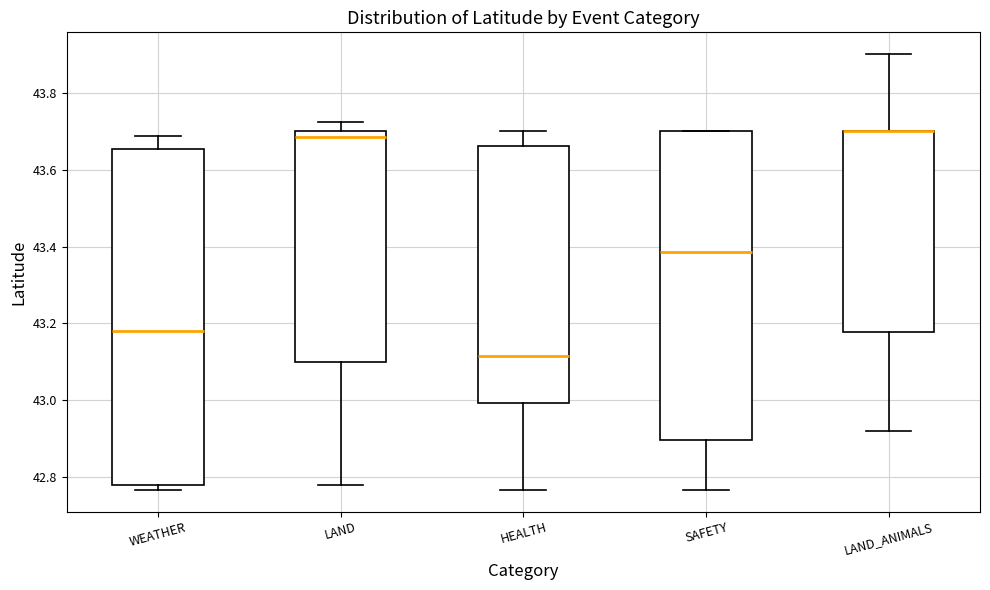

Where does the upper whisker of the box for LAND end on the y-axis? The values are not printed on the chart, so give them approximately, as read against the axis.

43.72